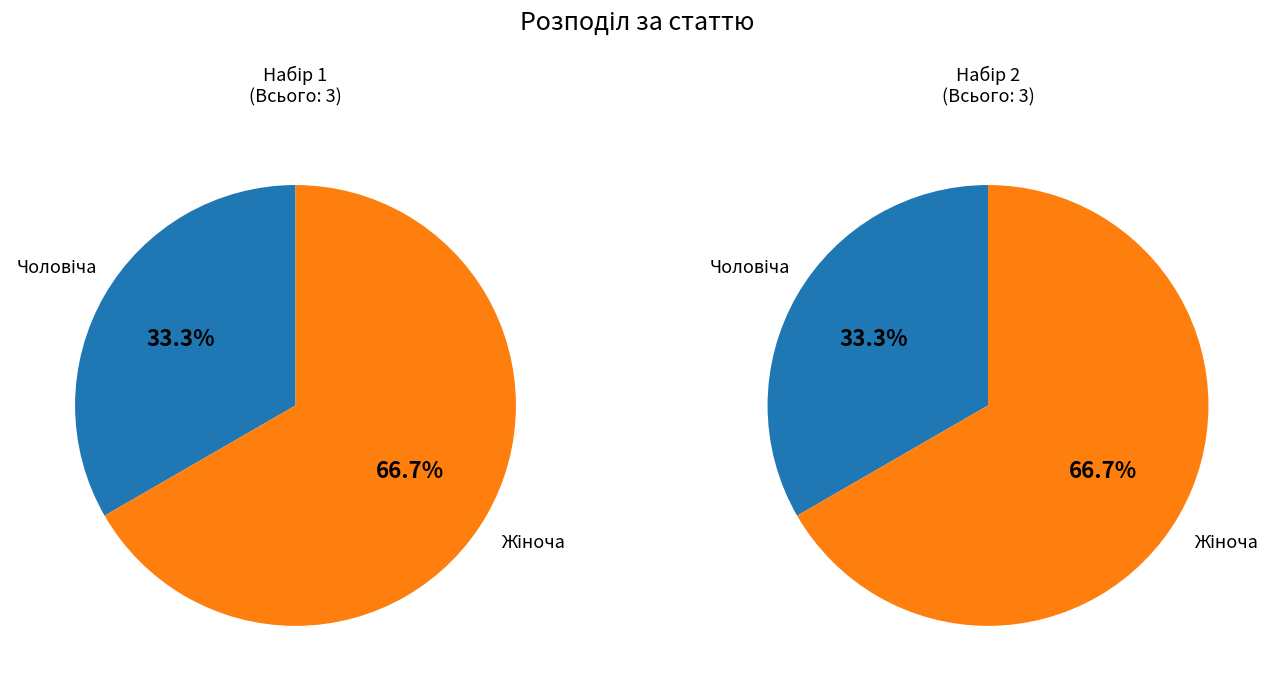

Is there a majority slice in this chart?

Yes